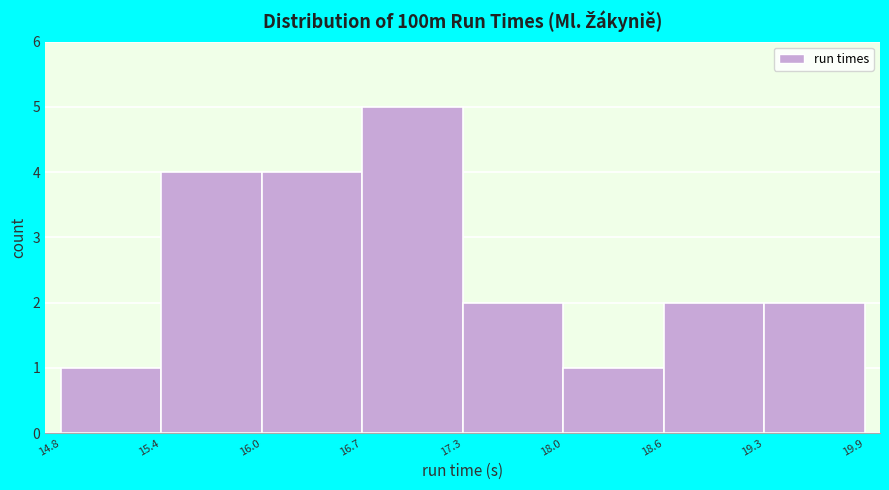

How tall is the bar that spans 17.3 to 18.0 on the x-axis? The values are not printed on the chart, so give them approximately, as read against the axis.

2